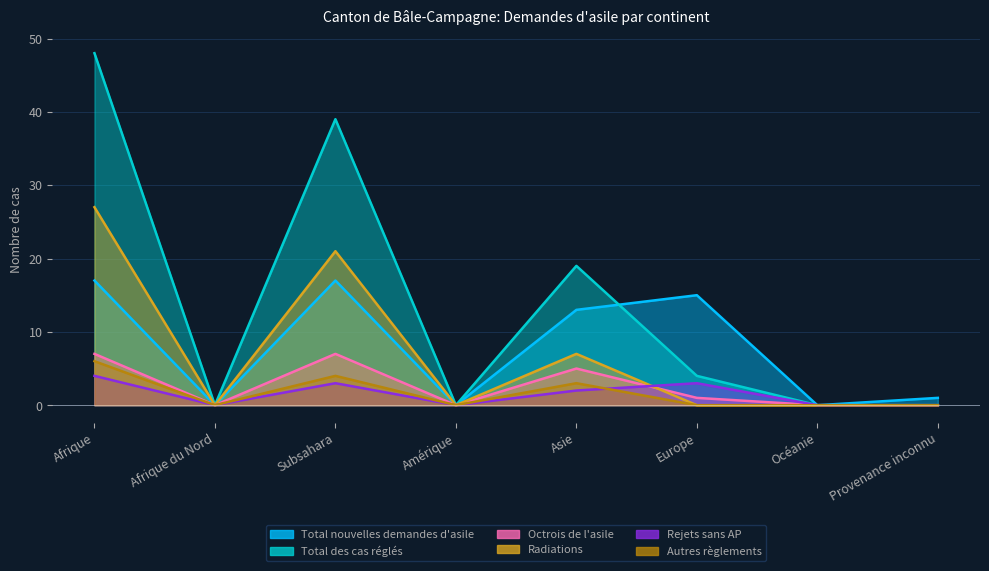

The value of Autres règlements at Afrique is 6. True or false?

True